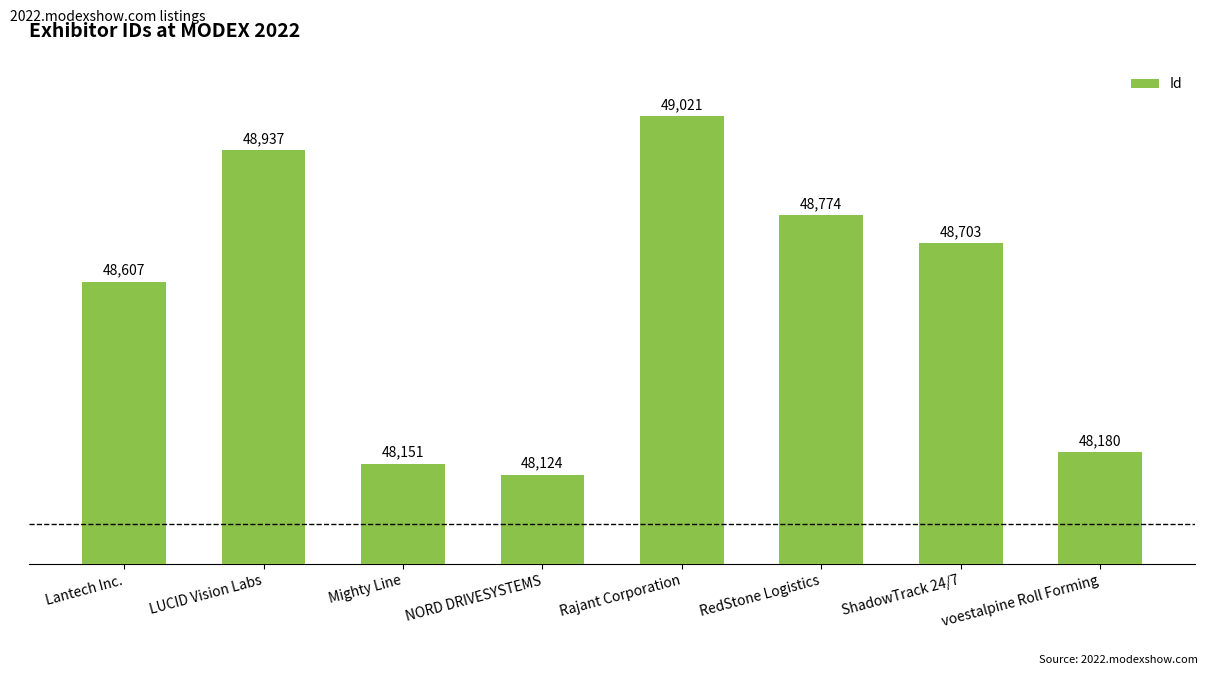

What is the label of the 8th bar from the left?

voestalpine Roll Forming